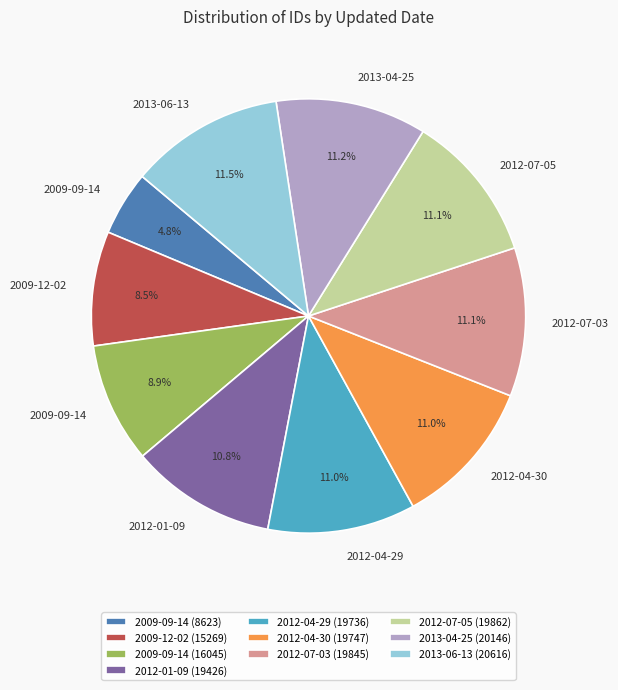

How many segments does this pie chart have?

10